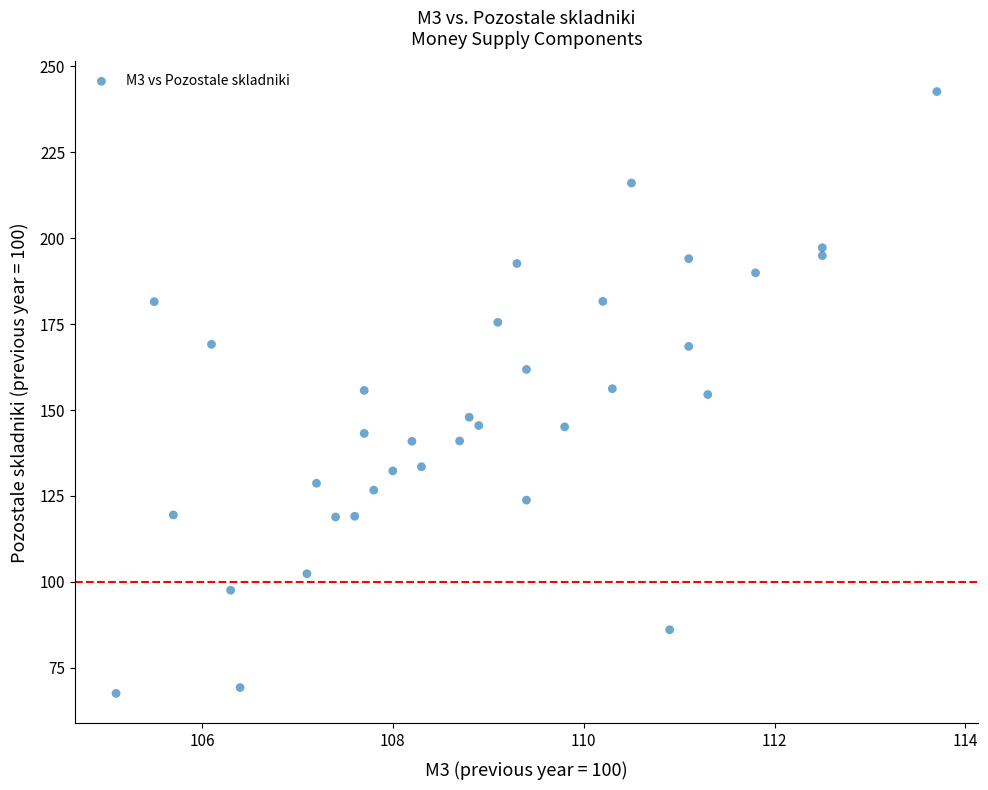

What is the range of Y values (max minus min)?

175.0